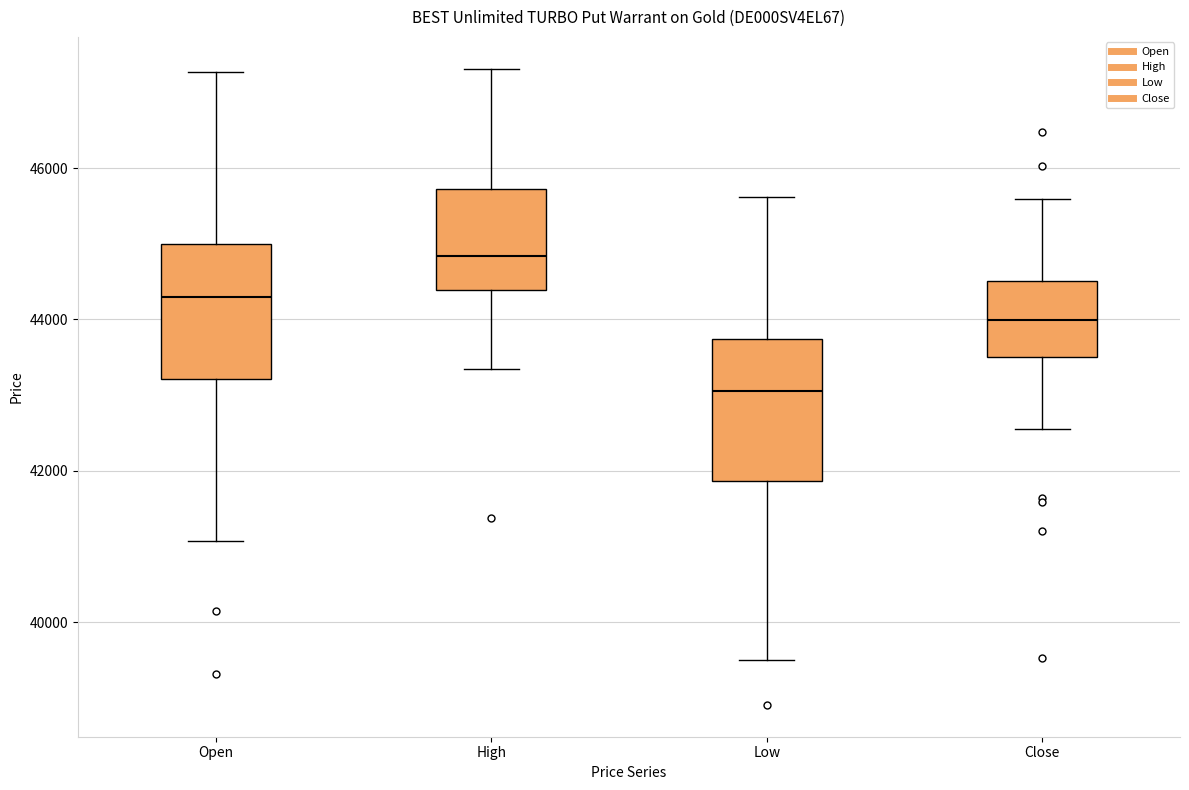

Where does the upper whisker of the box for Low end on the y-axis? The values are not printed on the chart, so give them approximately, as read against the axis.

45600